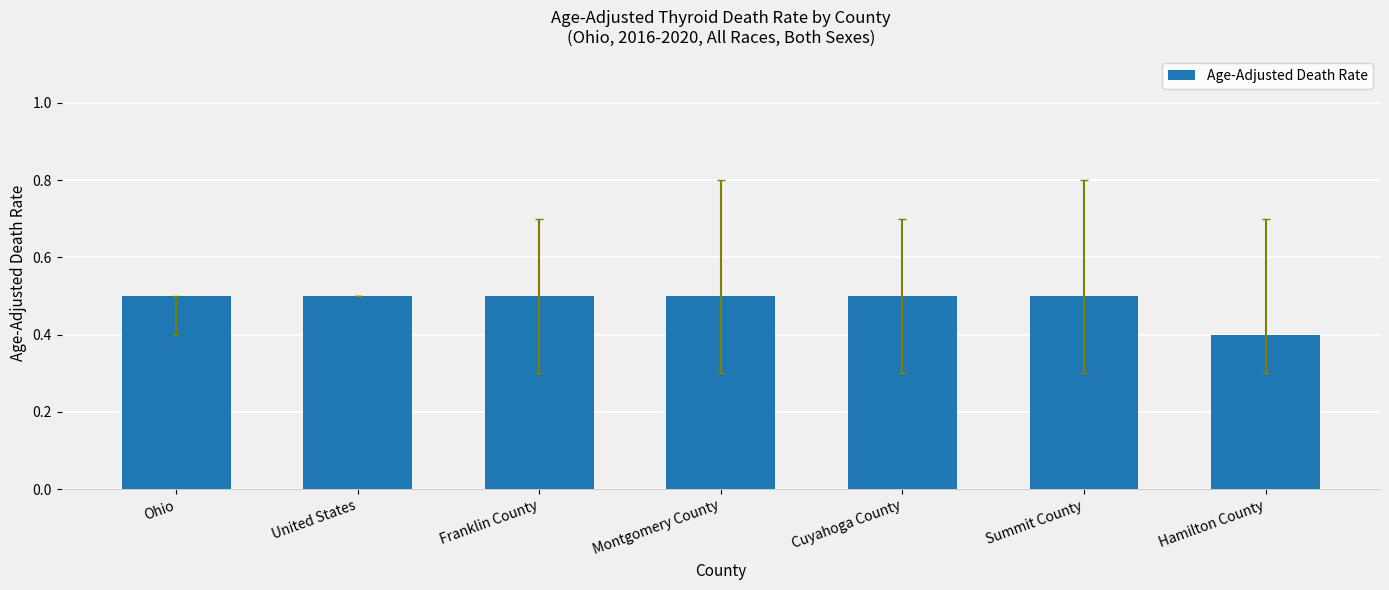

What is the change in value from Franklin County to Hamilton County?

-0.1